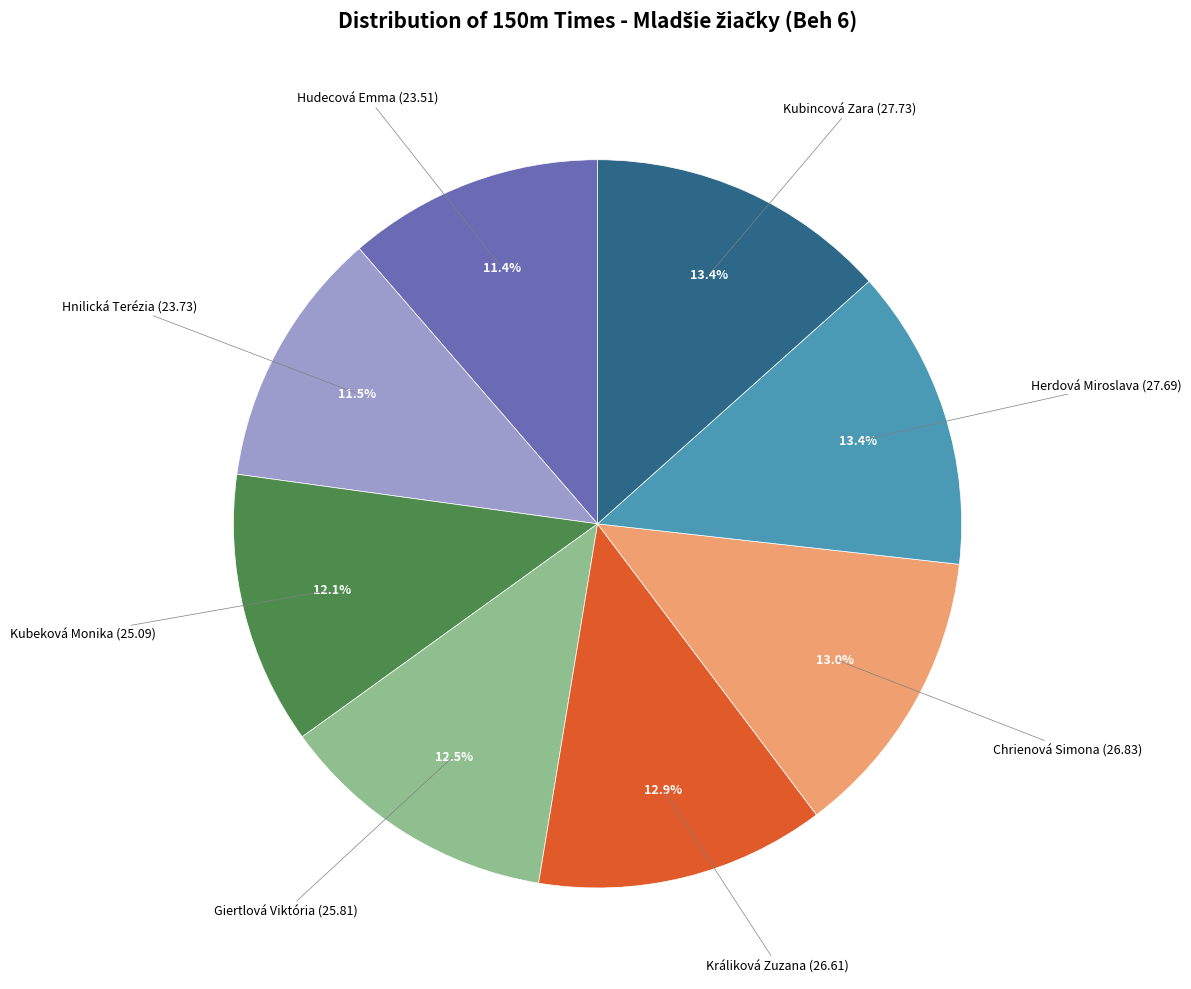

Is there a majority slice in this chart?

No